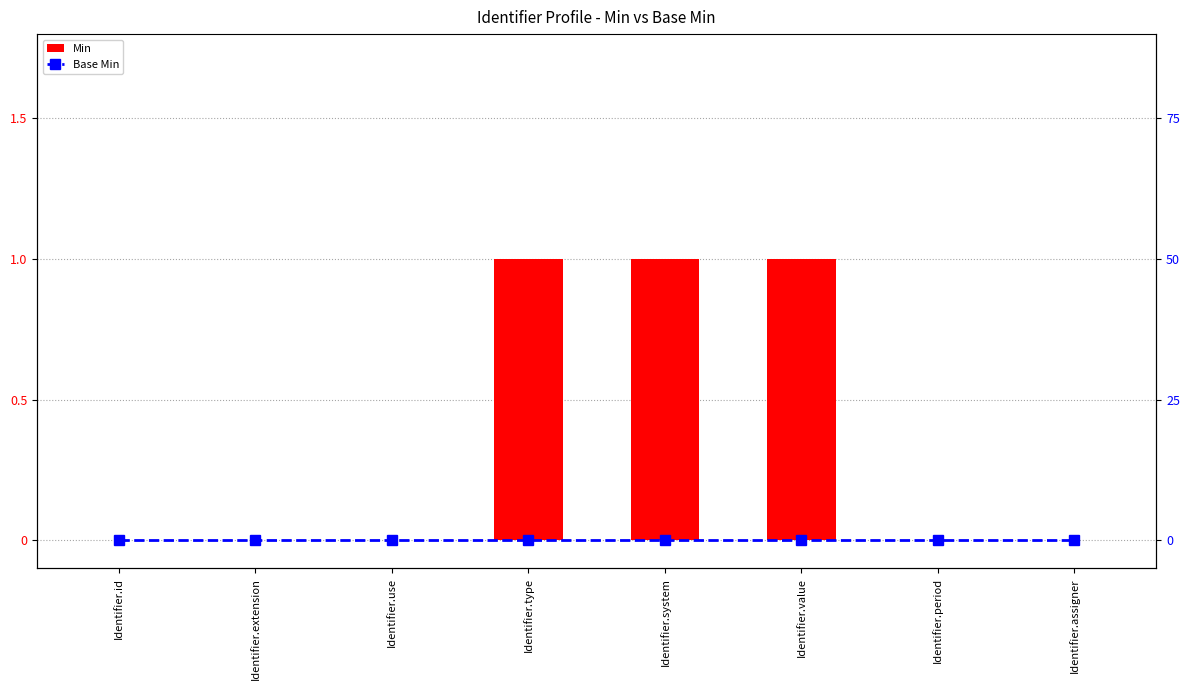

Which has a higher value, Identifier.assigner or Identifier.type?

Identifier.type